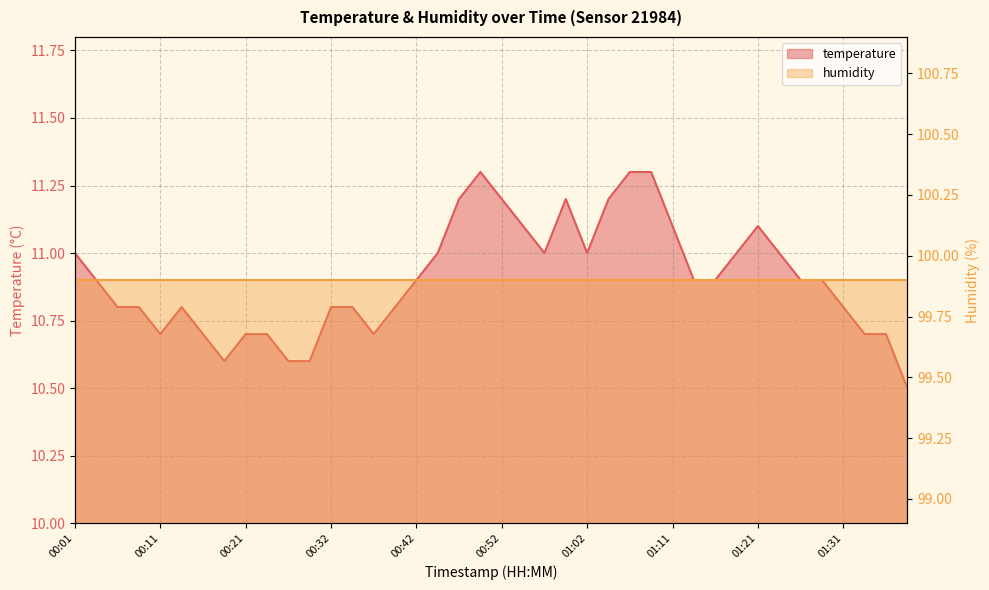

What is the smallest value displayed?

10.5